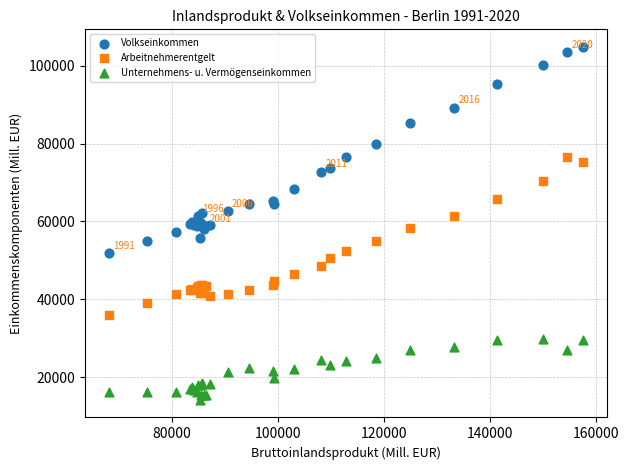

Which series contains the lowest Y value?

Unternehmens- u. Vermögenseinkommen